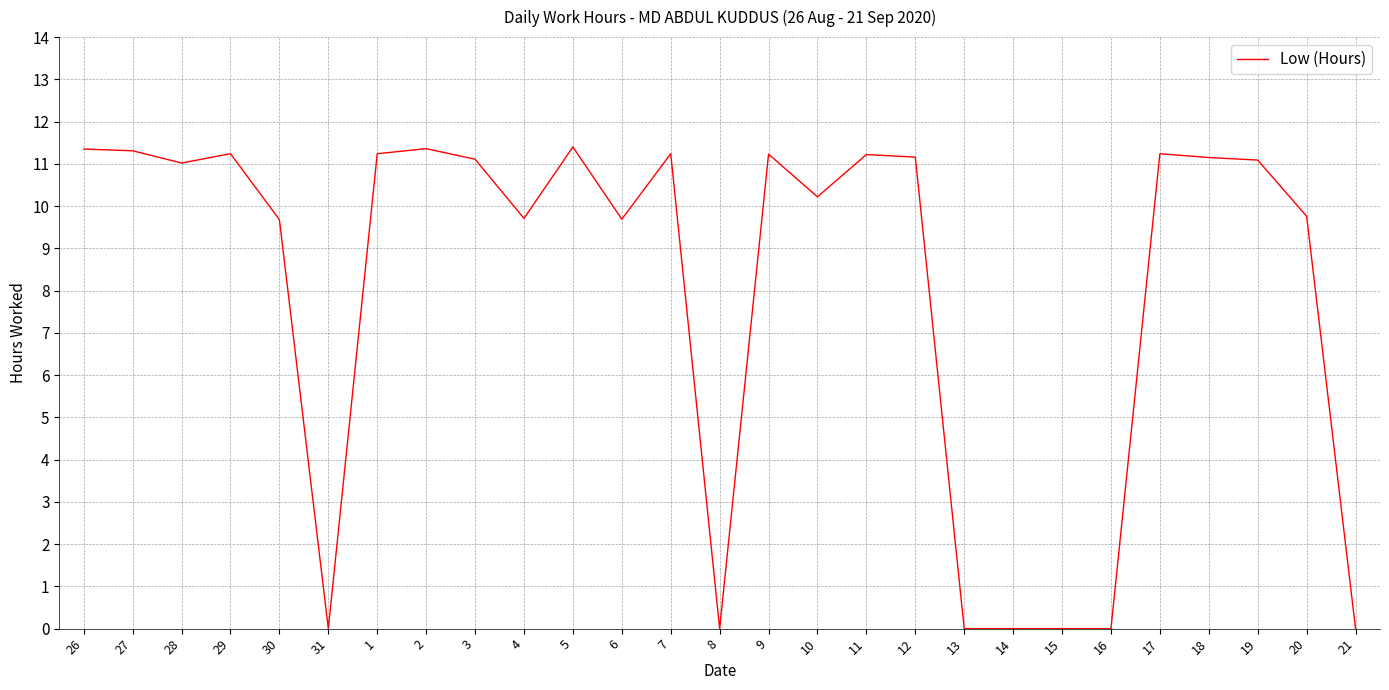

Is this an area chart (filled region under the line)?

No